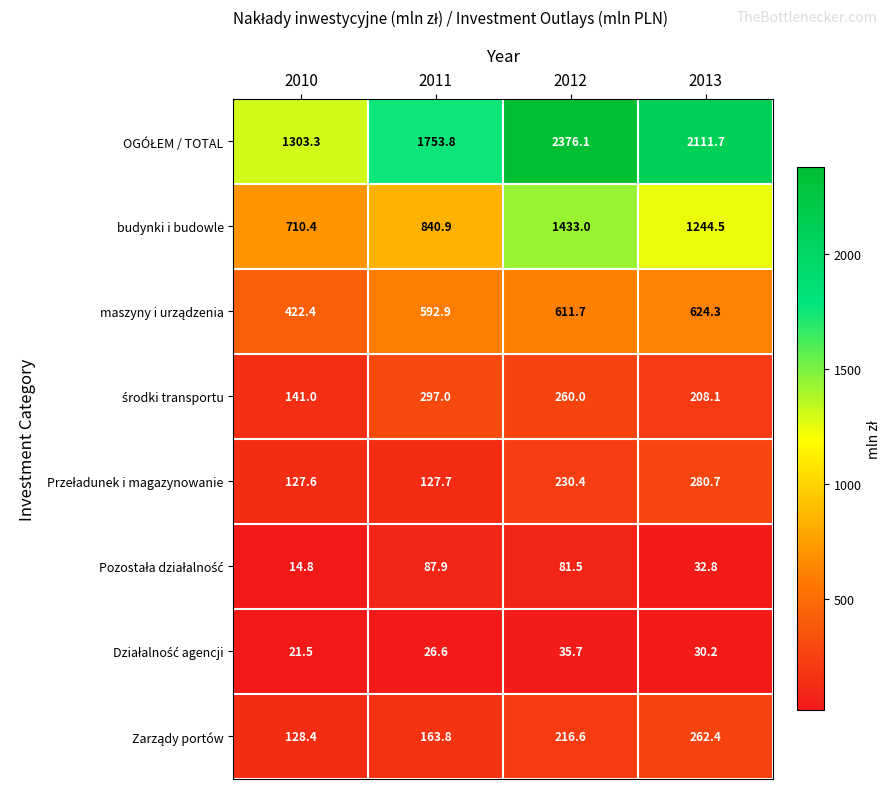

At which category does the chart reach its minimum across all series?

2010